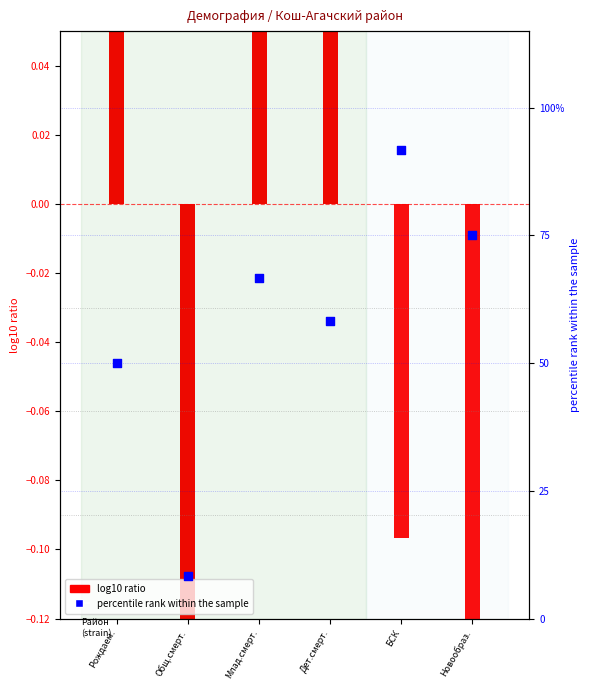

Between Дет.смерт. and Рождаем., which is larger?

Дет.смерт.